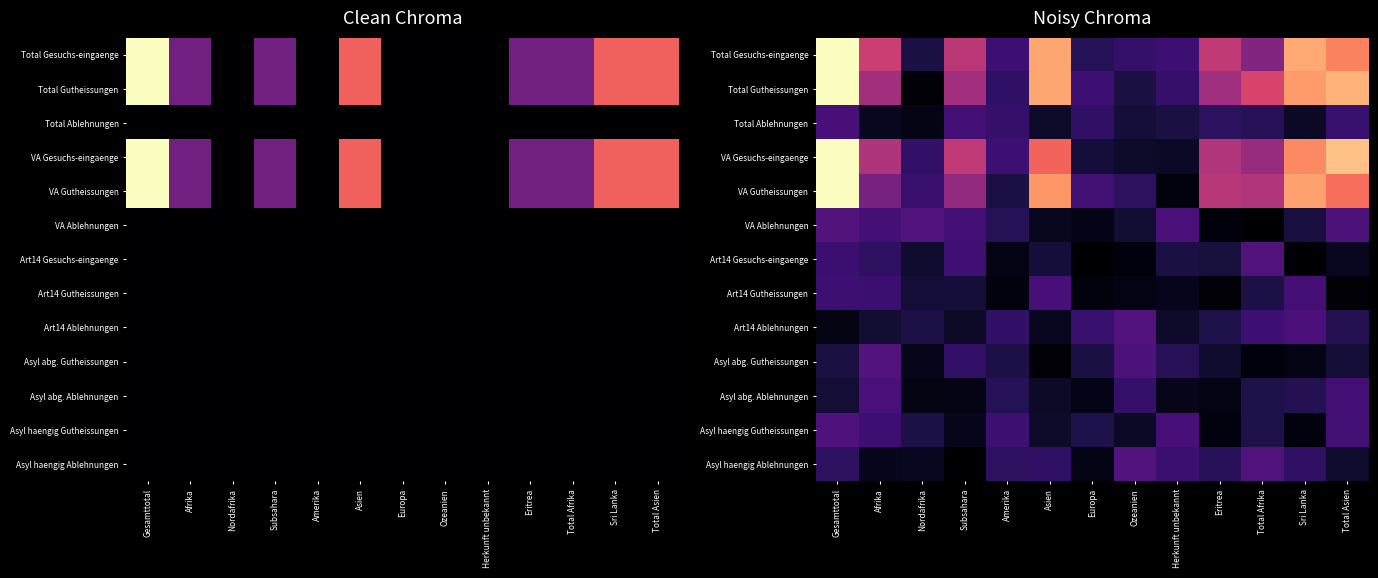

What is the maximum value shown in the chart?

3.0